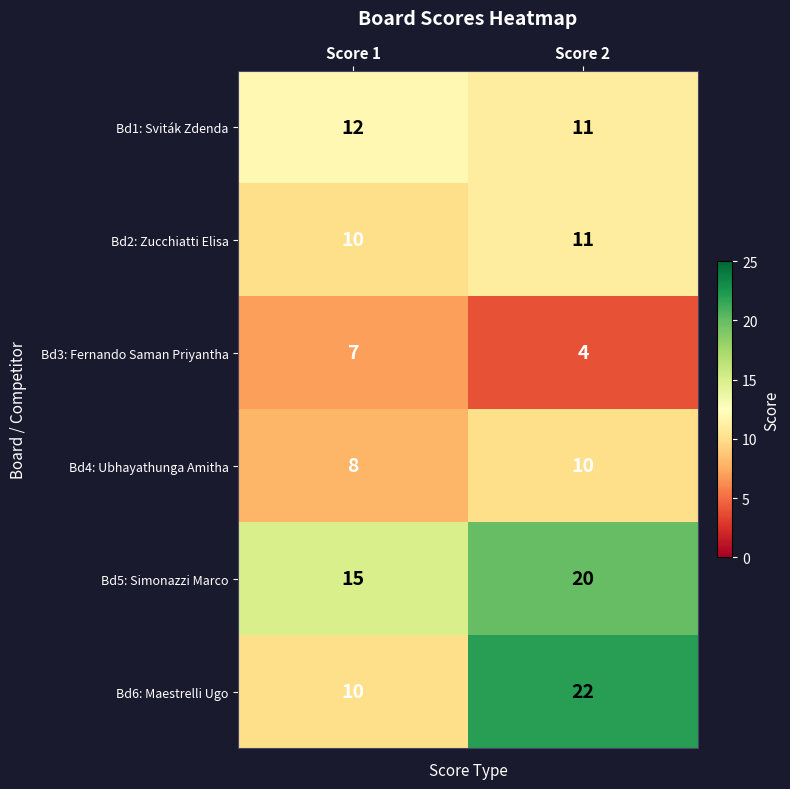

At how many categories does at least one series exceed 18?

1